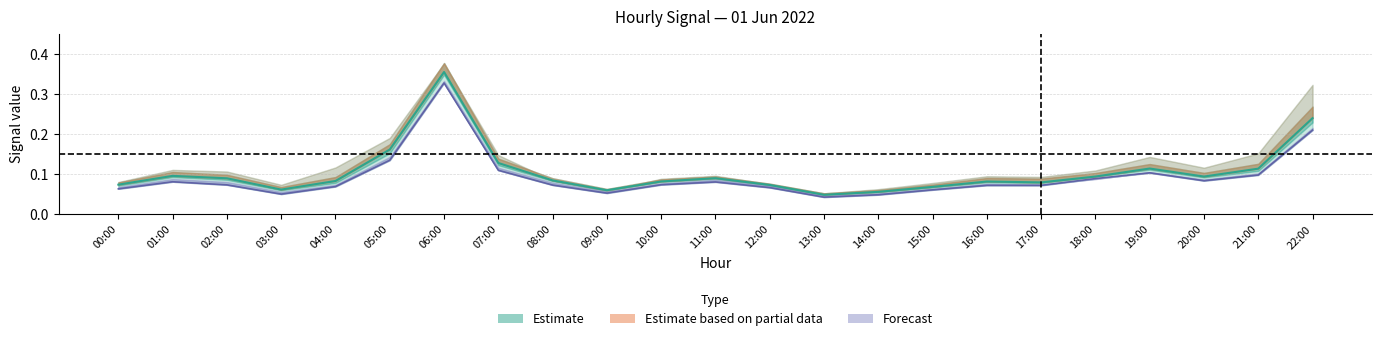

True or false: Estimate (mid) and Forecast (mid) intersect in this chart.

False